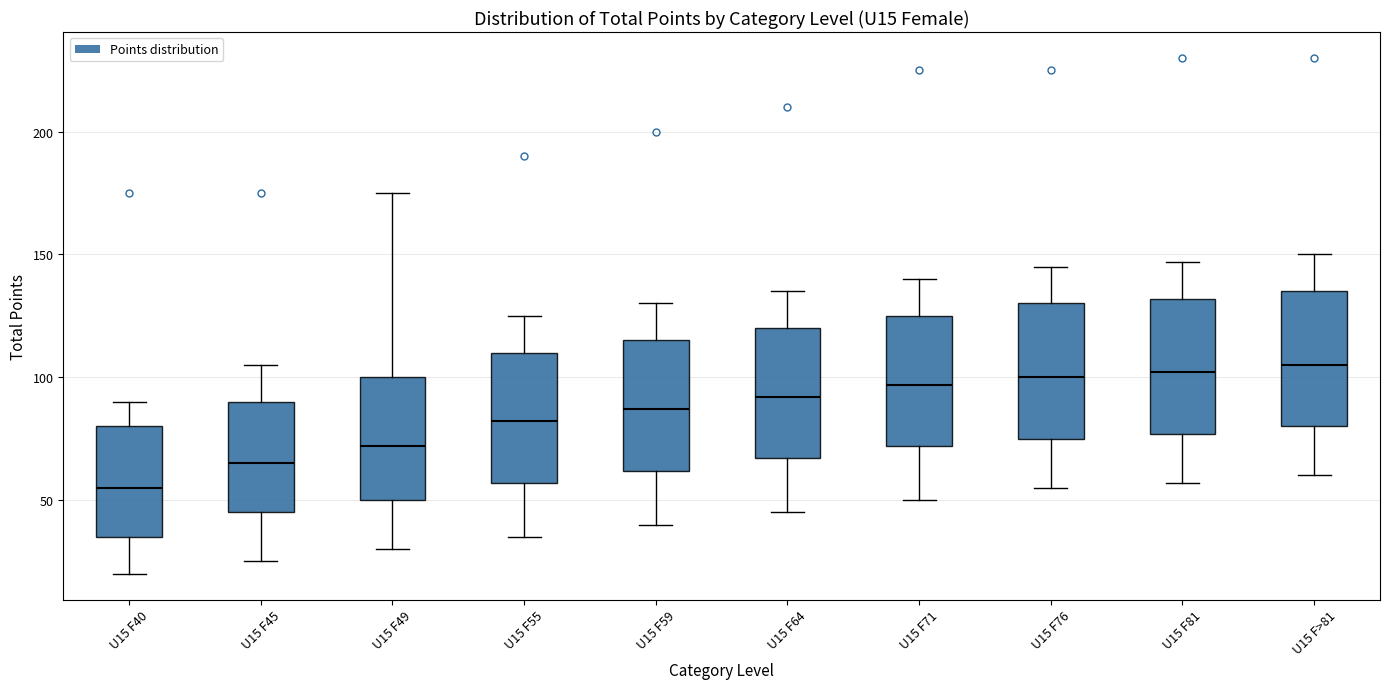

Reading left to right, transcribe this box plot: for each box, give where its median line is, the range the box spans, and where its two whiskers end, as read against the y-axis. The values are not printed on the chart, so give them approximately, as read against the axis.

U15 F40: median 55, box 35 to 80, whiskers 20 to 90
U15 F45: median 65, box 45 to 90, whiskers 25 to 105
U15 F49: median 70, box 50 to 100, whiskers 30 to 175
U15 F55: median 80, box 55 to 110, whiskers 35 to 125
U15 F59: median 85, box 60 to 115, whiskers 40 to 130
U15 F64: median 90, box 65 to 120, whiskers 45 to 135
U15 F71: median 95, box 70 to 125, whiskers 50 to 140
U15 F76: median 100, box 75 to 130, whiskers 55 to 145
U15 F81: median 100, box 75 to 130, whiskers 55 to 145
U15 F>81: median 105, box 80 to 135, whiskers 60 to 150